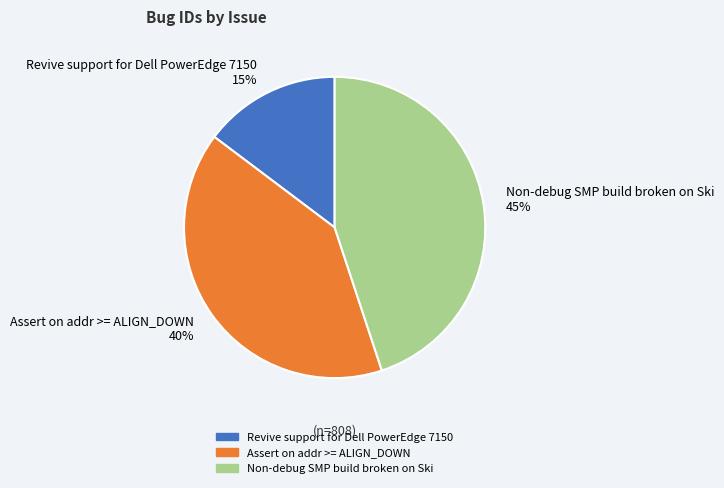

To the nearest percent, what is the difference between the largest and smallest slice percentages?

30%